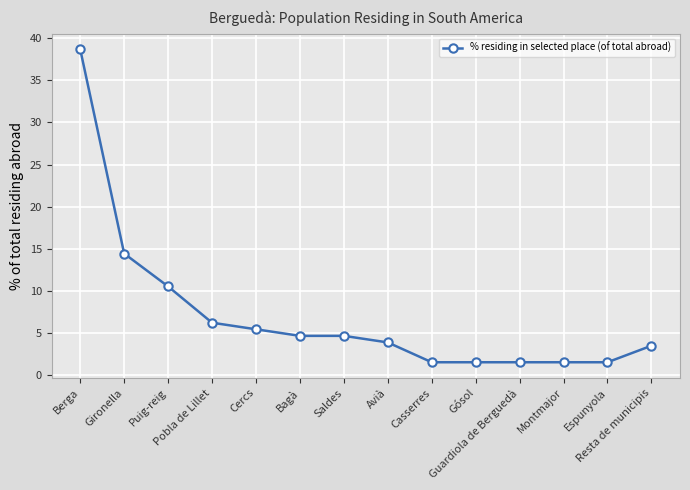

What is the value of the 1st point from the left?

38.7